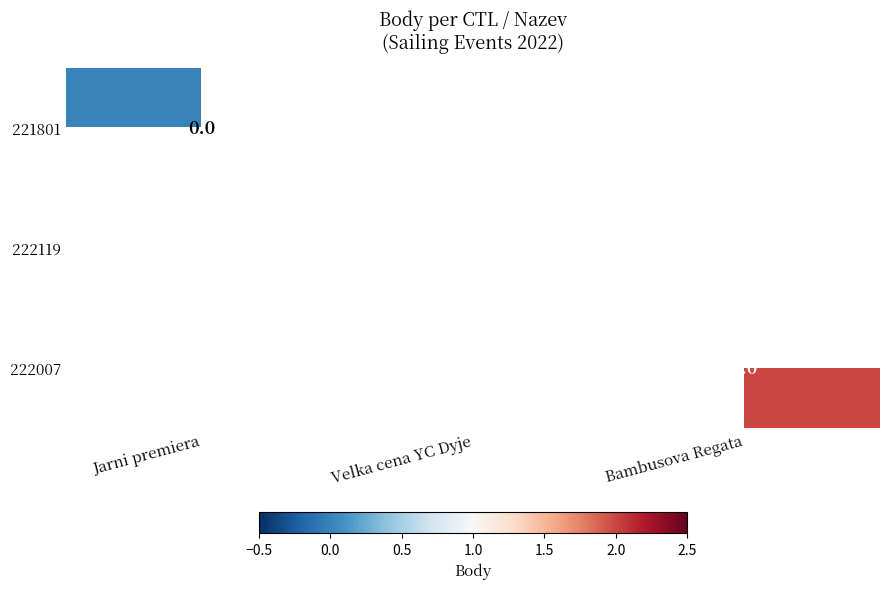

Is it true that 222007 equals 1 at Bambusova Regata?

False